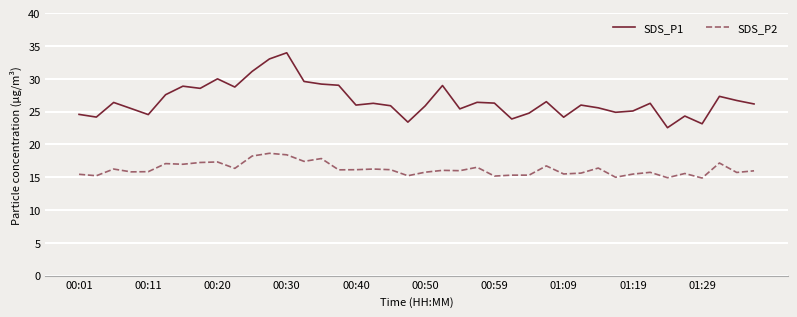

In SDS_P1, how many points are higher than both neighbors (excluding endpoints)?

12